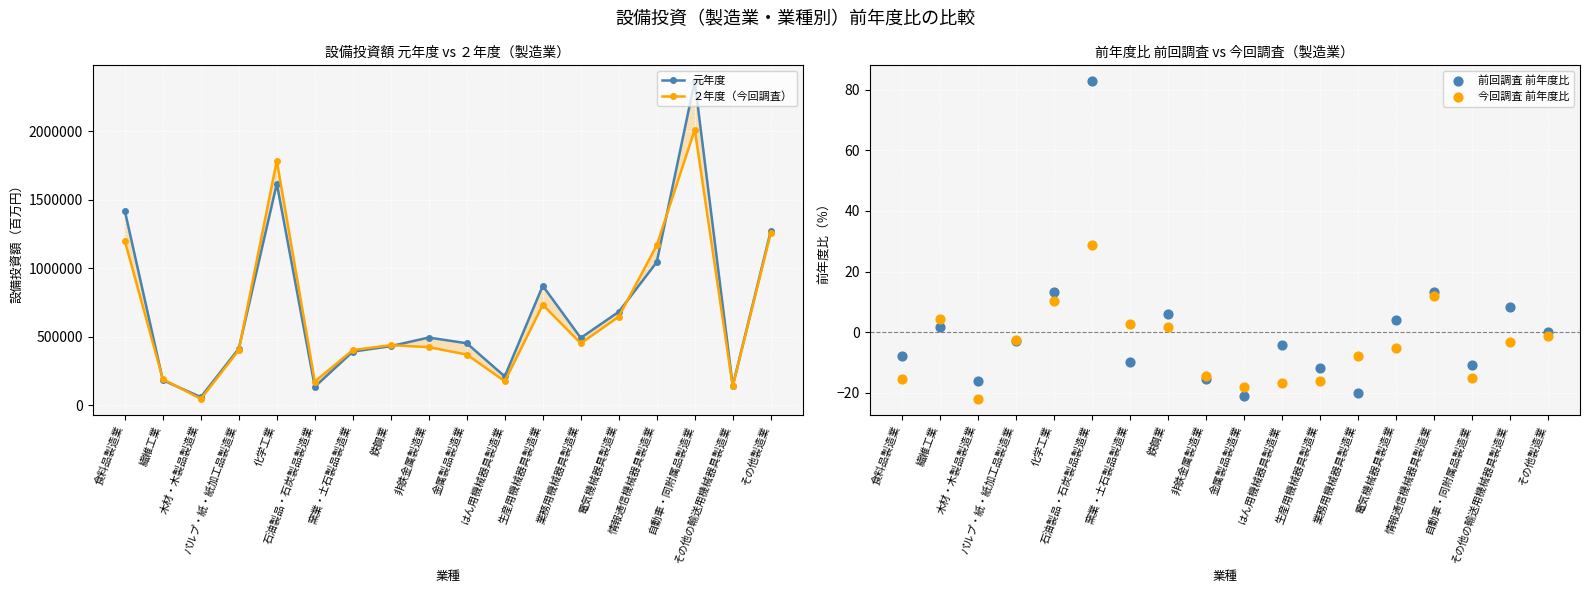

What is the total value across all series at 鉄鋼業?

867687.9